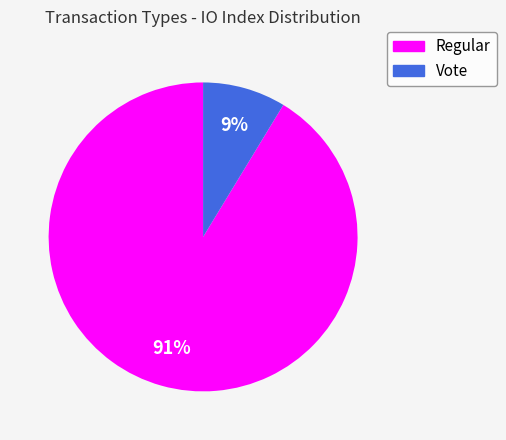

Do Vote and Regular together represent more than half of the pie?

Yes